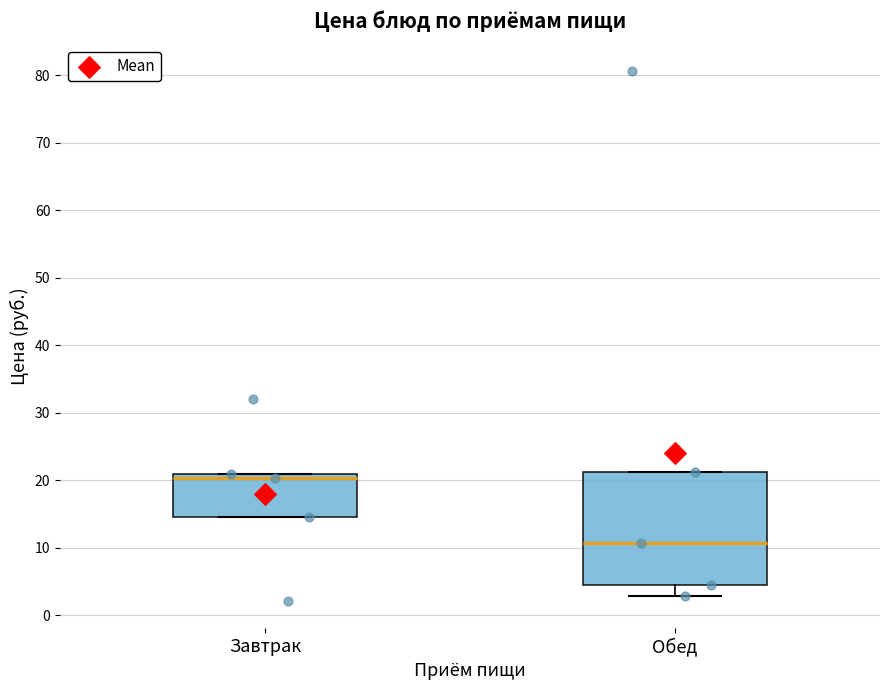

Where is the lower edge of the box for Обед on the y-axis? The values are not printed on the chart, so give them approximately, as read against the axis.

4